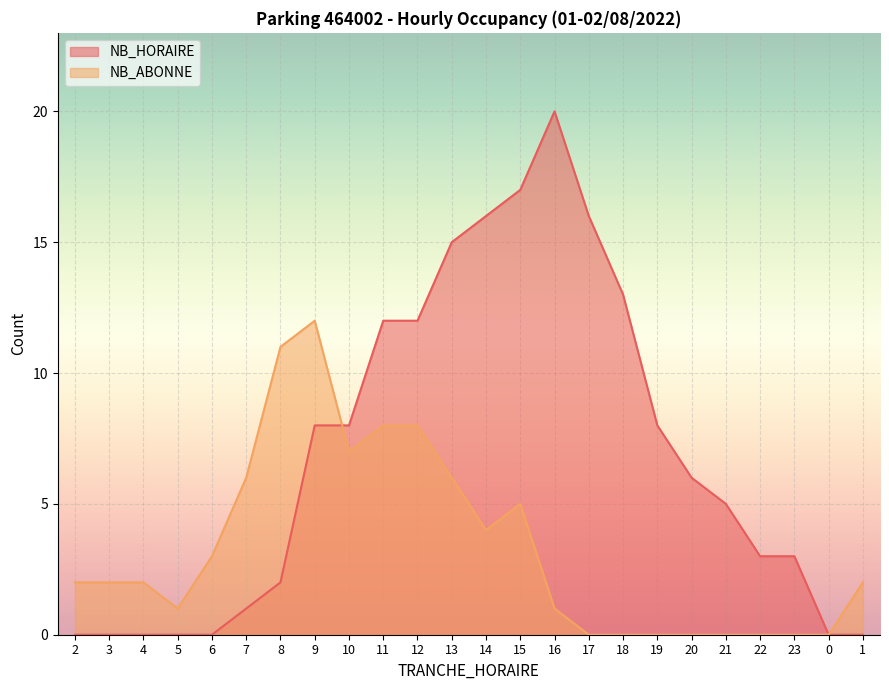

Which series changed the most between 10 and 0?

NB_HORAIRE